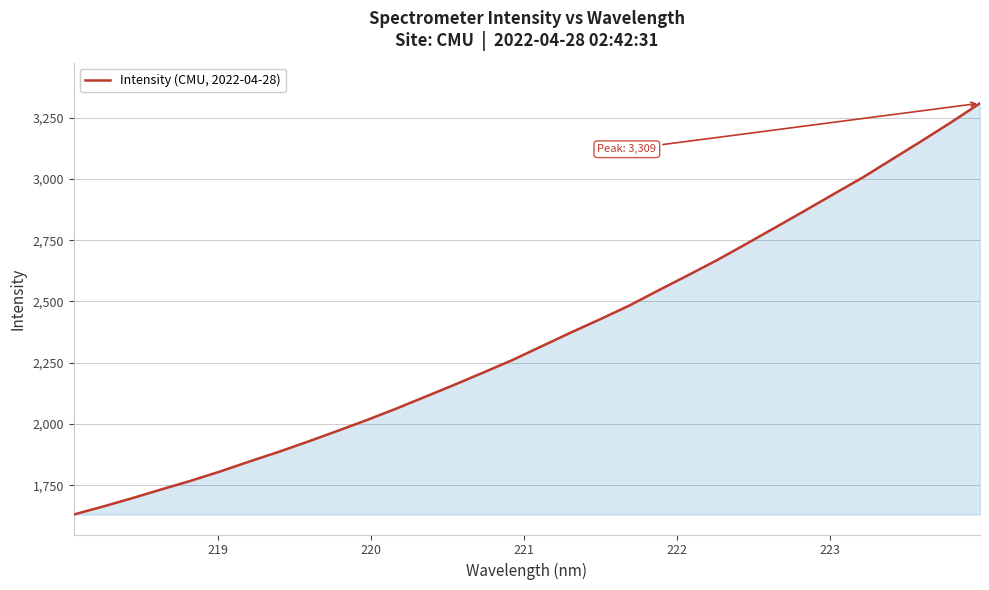

Does the chart display data point markers on the line(s)?

No